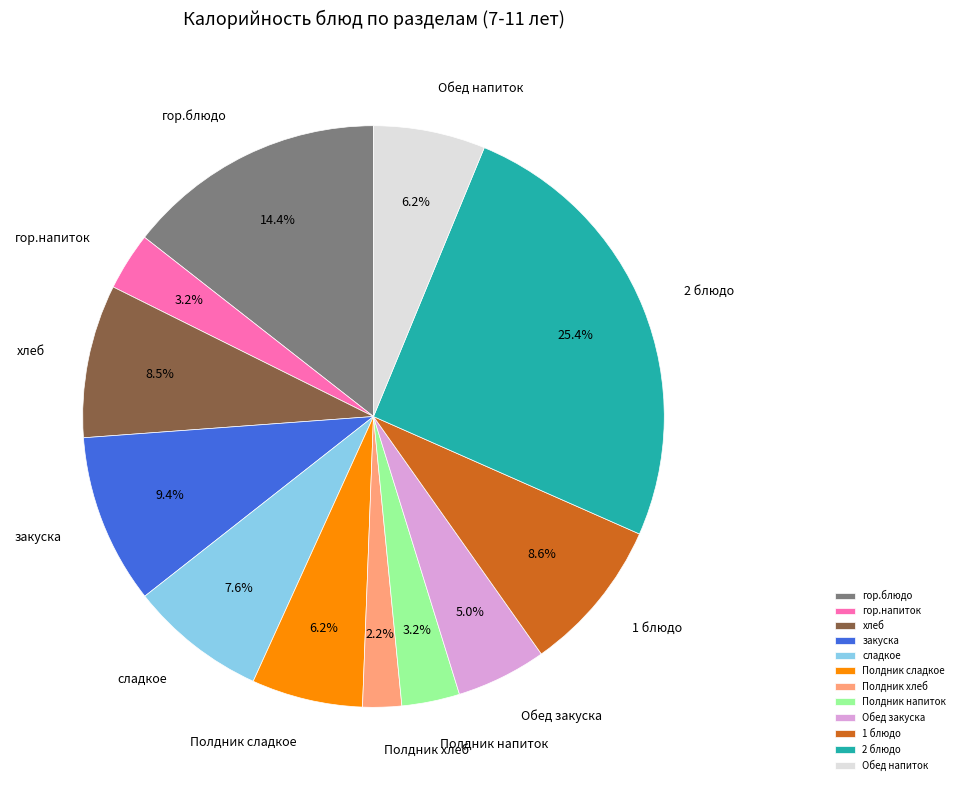

To the nearest percent, what is the difference between the largest and smallest slice percentages?

23%